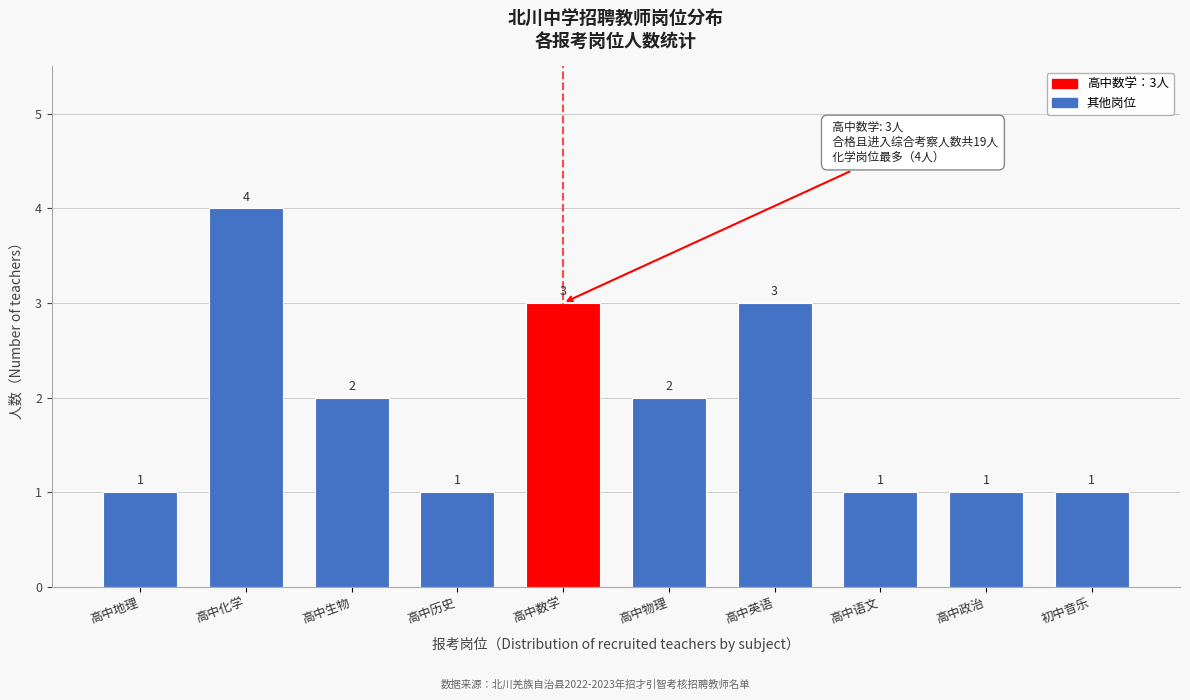

Reading right to left, list all the values displayed in this chart.

初中音乐=1	高中政治=1	高中语文=1	高中英语=3	高中物理=2	高中数学=3	高中历史=1	高中生物=2	高中化学=4	高中地理=1